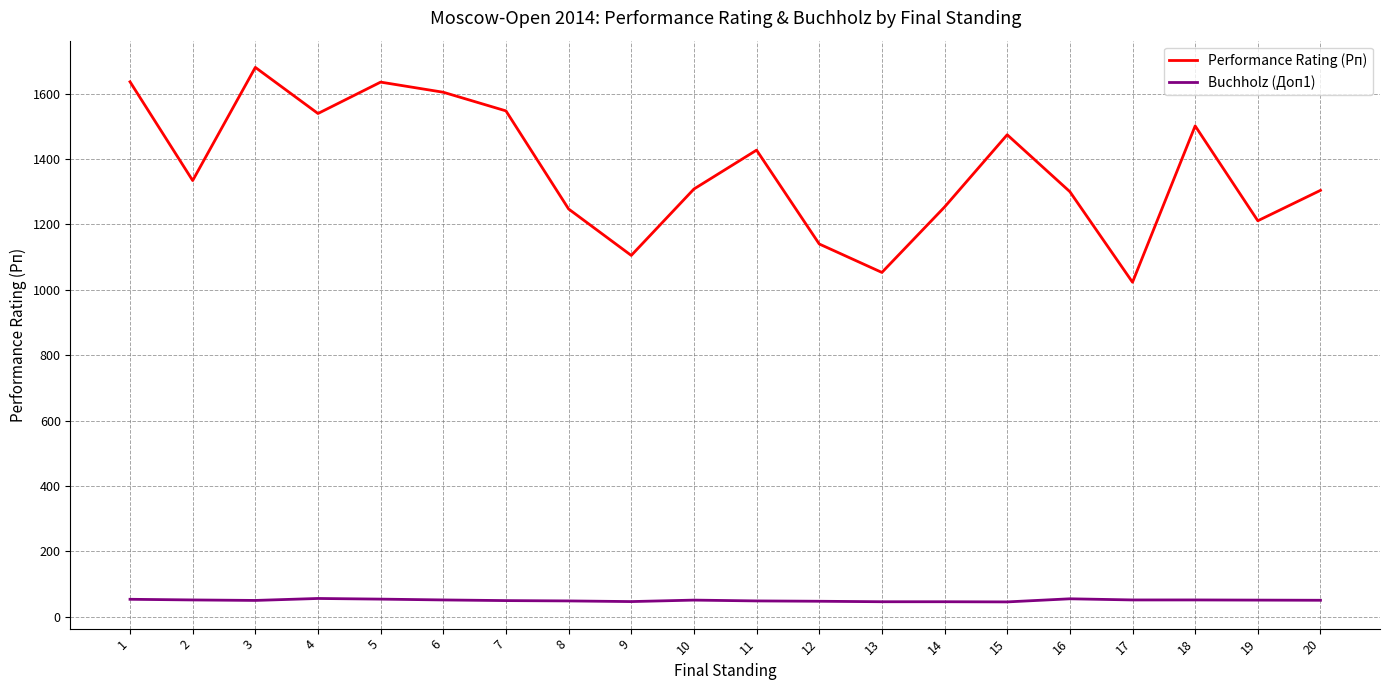

What is the minimum value shown in the chart?

45.5